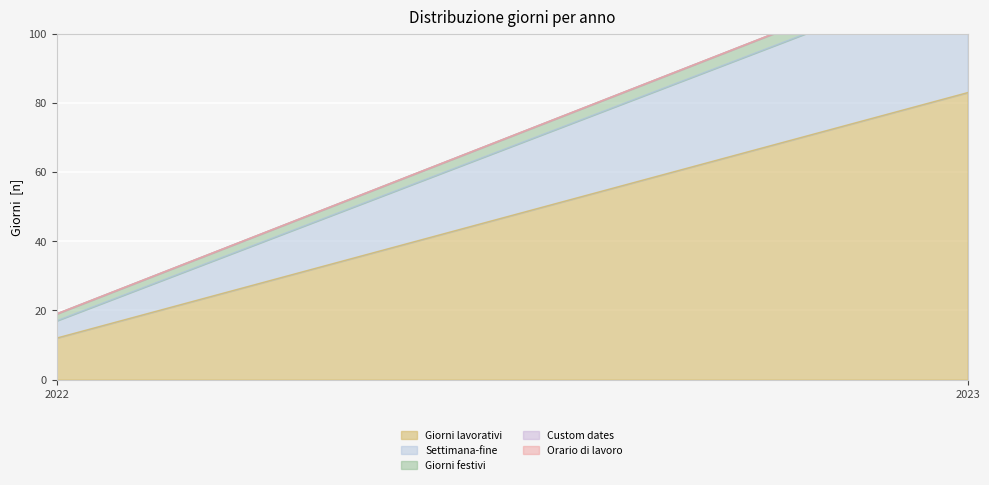

How many lines are shown in the chart?

5